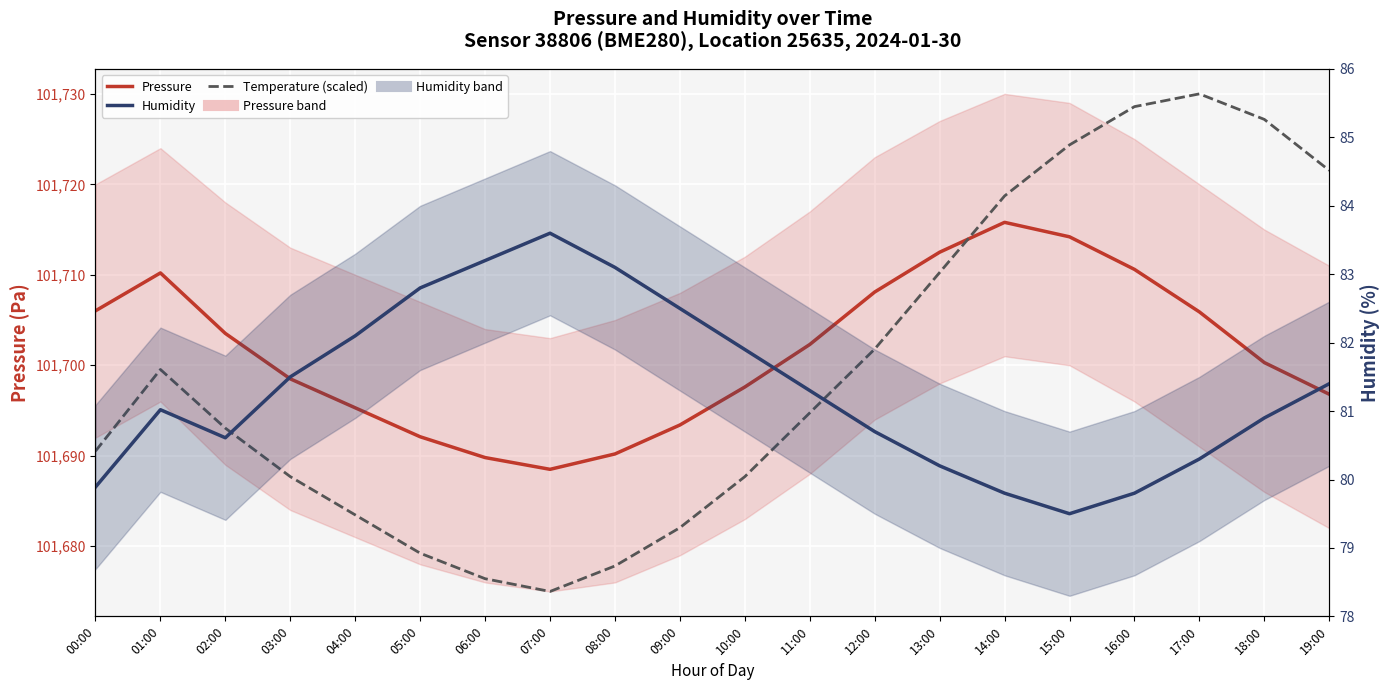

What is the value of the Temperature (scaled) point at the 14th from the left?

101710.3